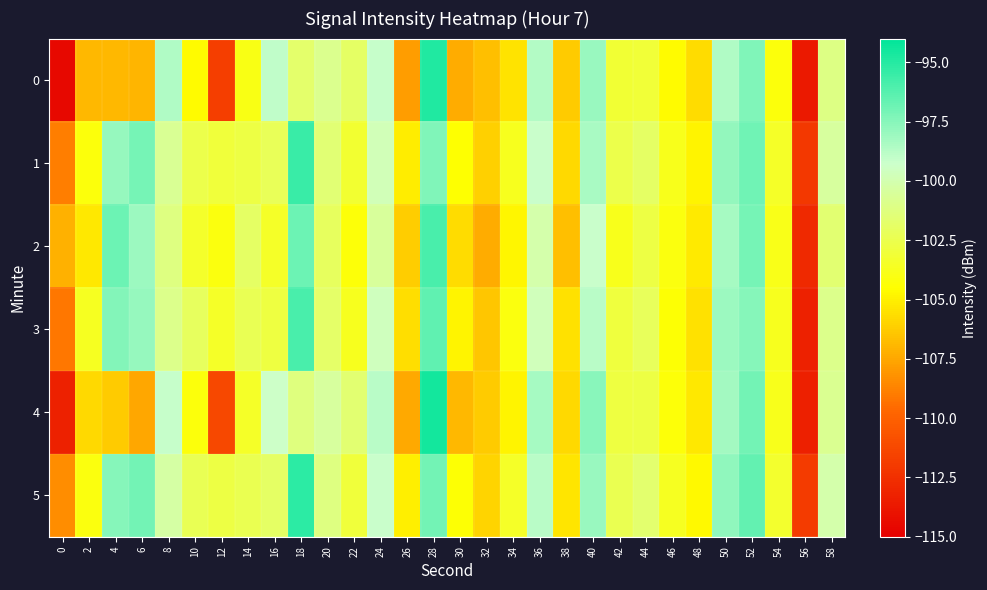

What is the difference between the highest and lowest values at 0?

7.4